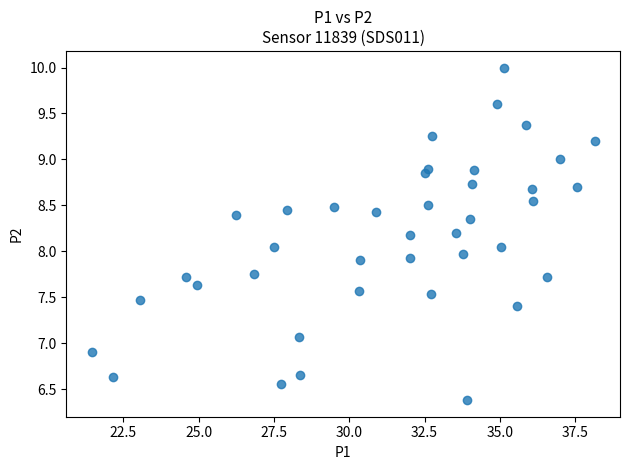

What is the range of Y values (max minus min)?

3.6